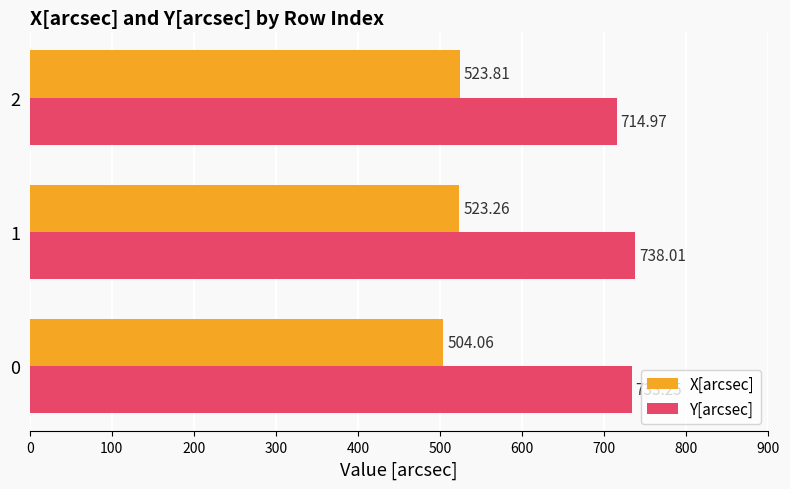

What is the average value of the X[arcsec] series?

517.0